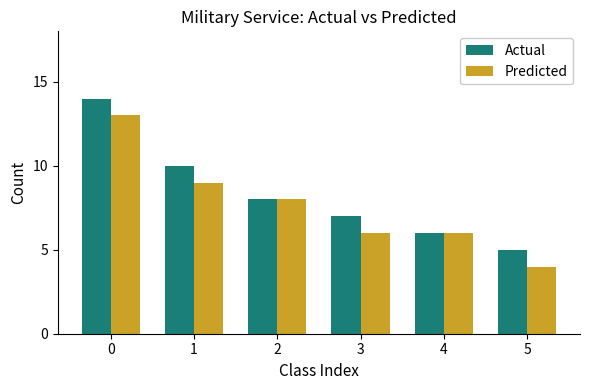

The Actual series shows 8 at 2. True or false?

True